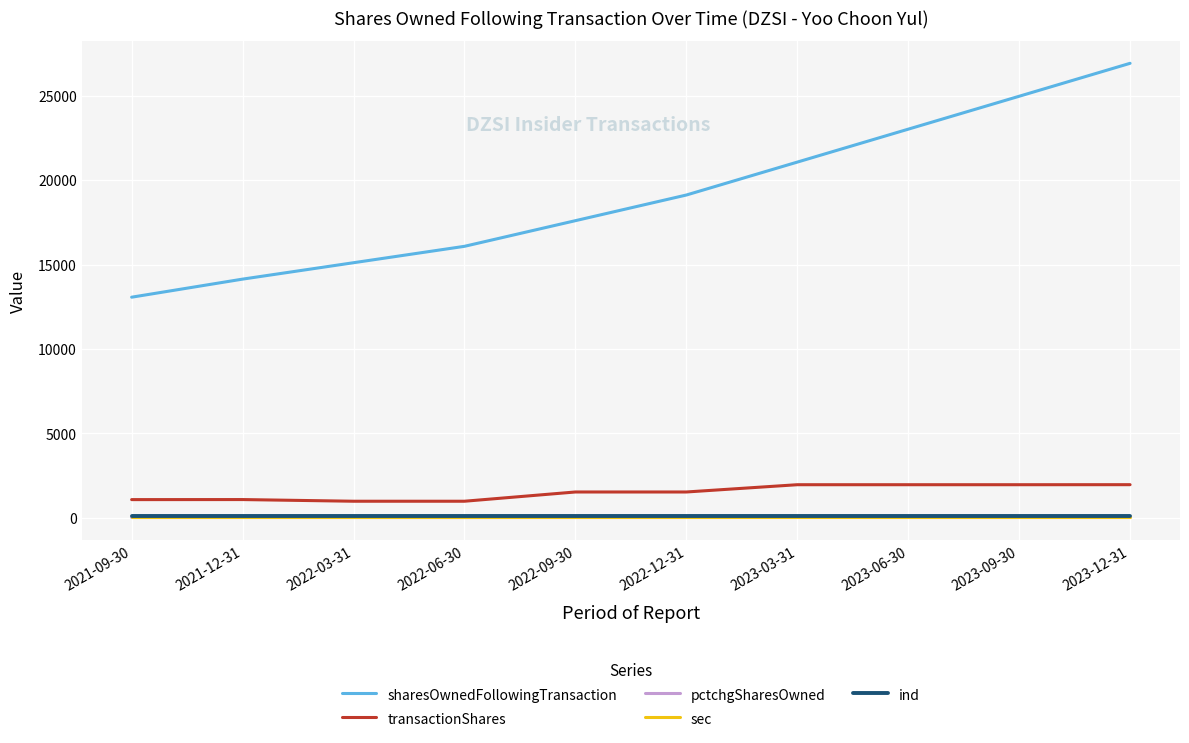

Which series has the largest range (max minus min)?

sharesOwnedFollowingTransaction